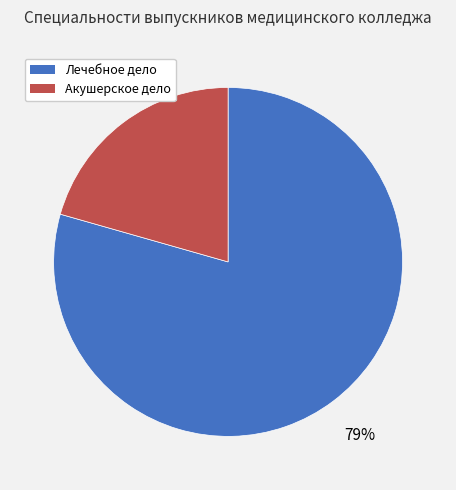

Which category has the smallest portion of the pie?

Акушерское дело